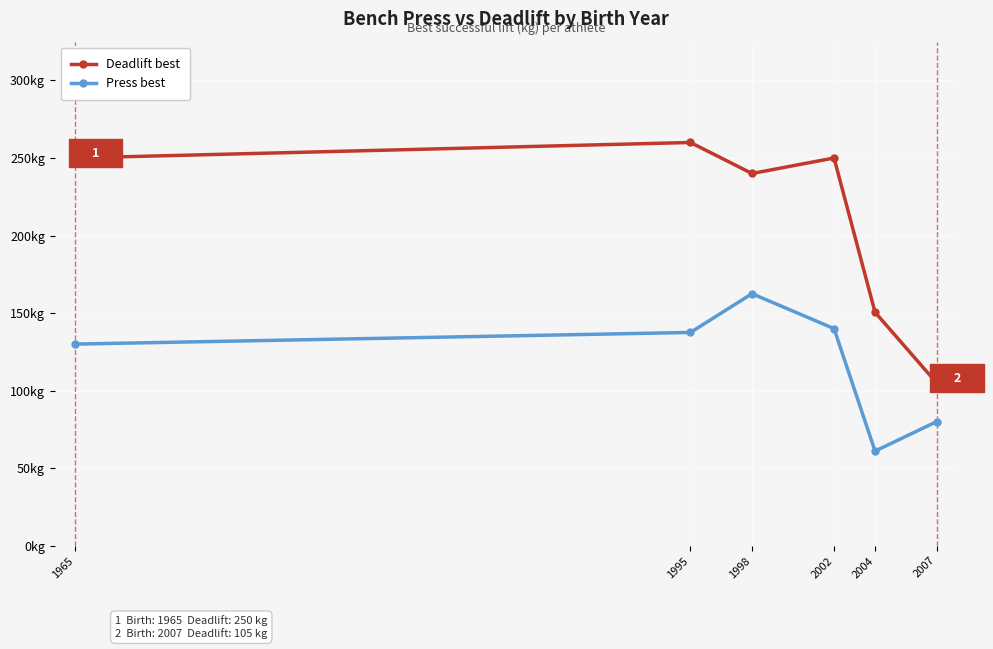

What are all the series names shown in the legend?

Deadlift best, Press best